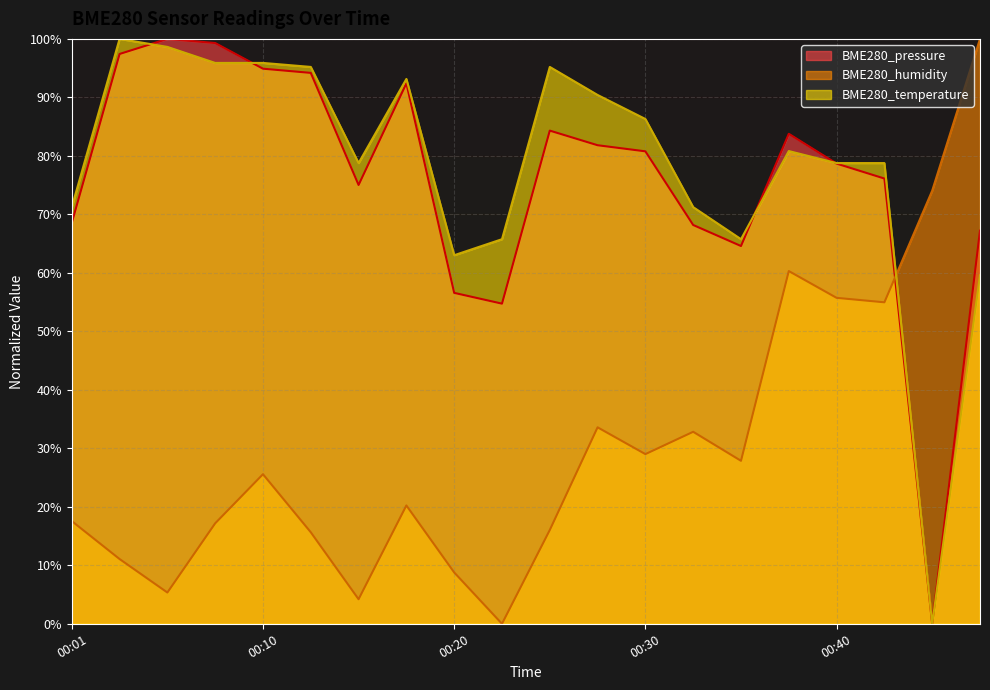

How many interior local peaks does the BME280_temperature series have?

4